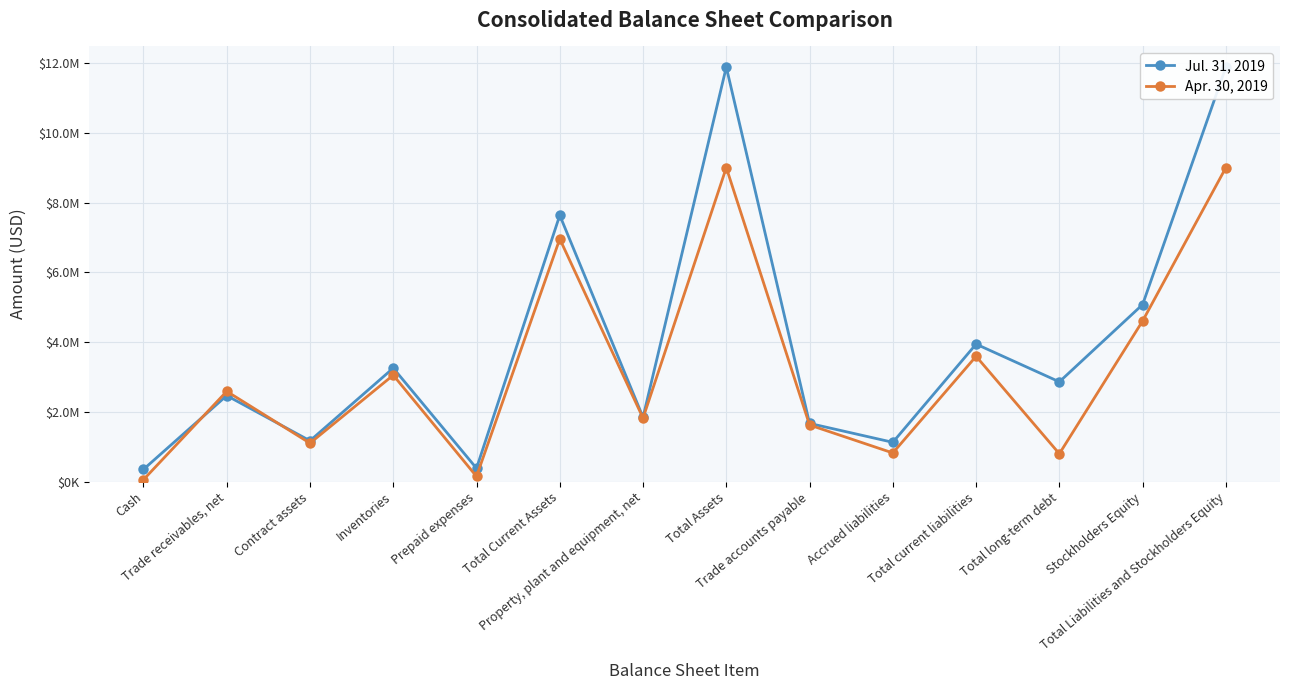

What is the difference between the second highest and second lowest values in the Apr. 30, 2019 series?

8849000